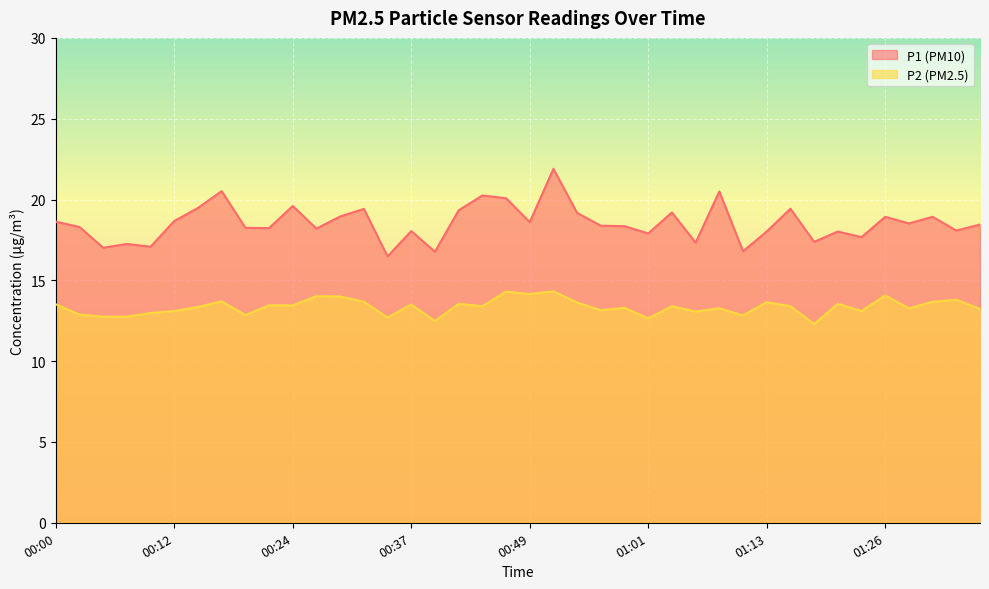

At which category does P2 reach its first local valley?

00:19